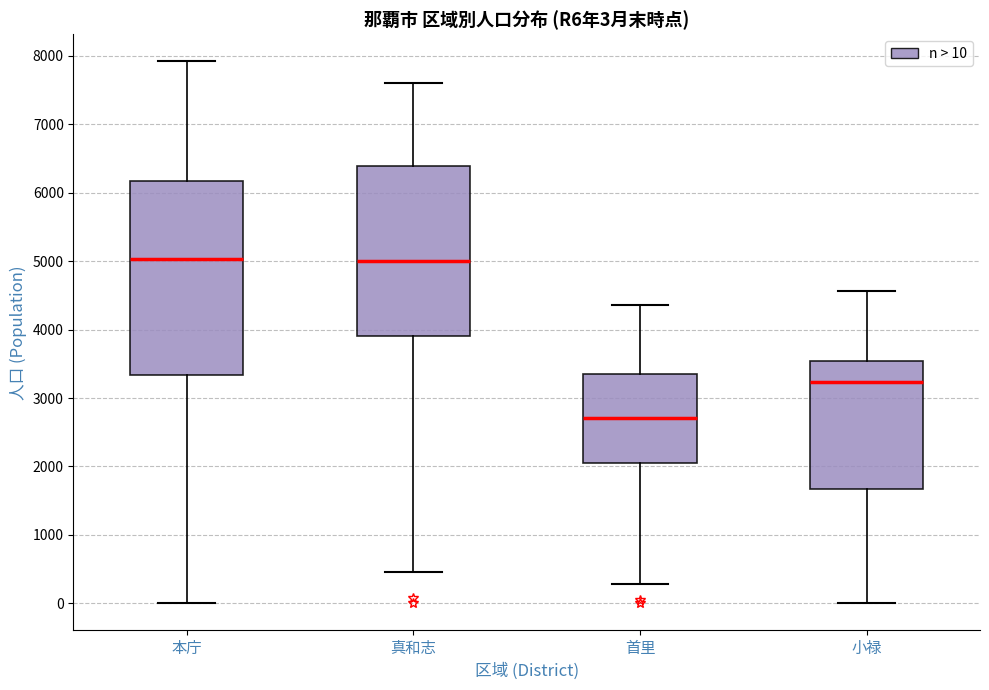

Which box has the lowest median line?

首里